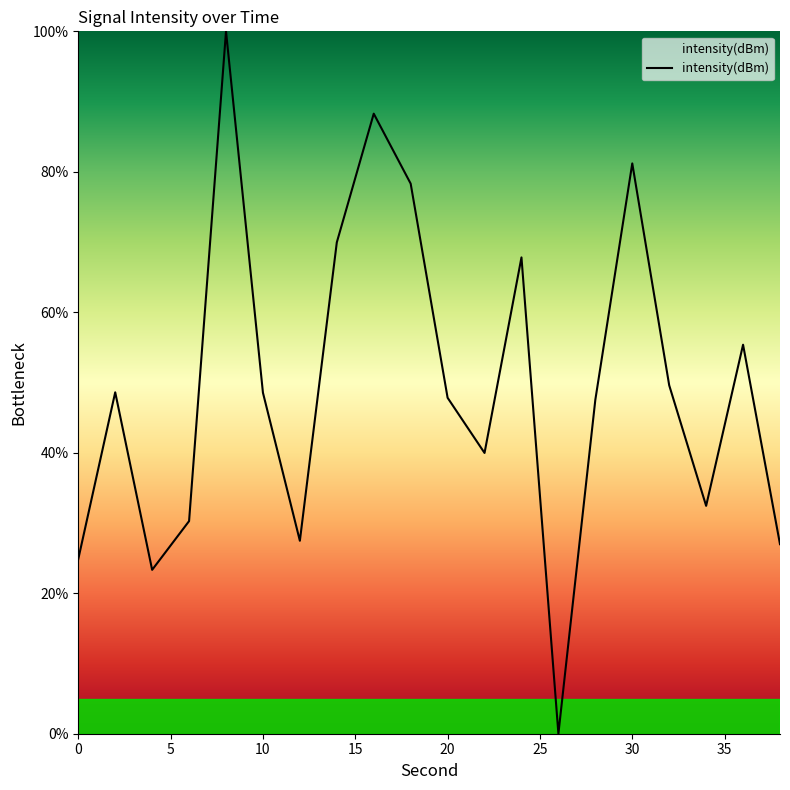

What is the greatest value displayed?

100.0